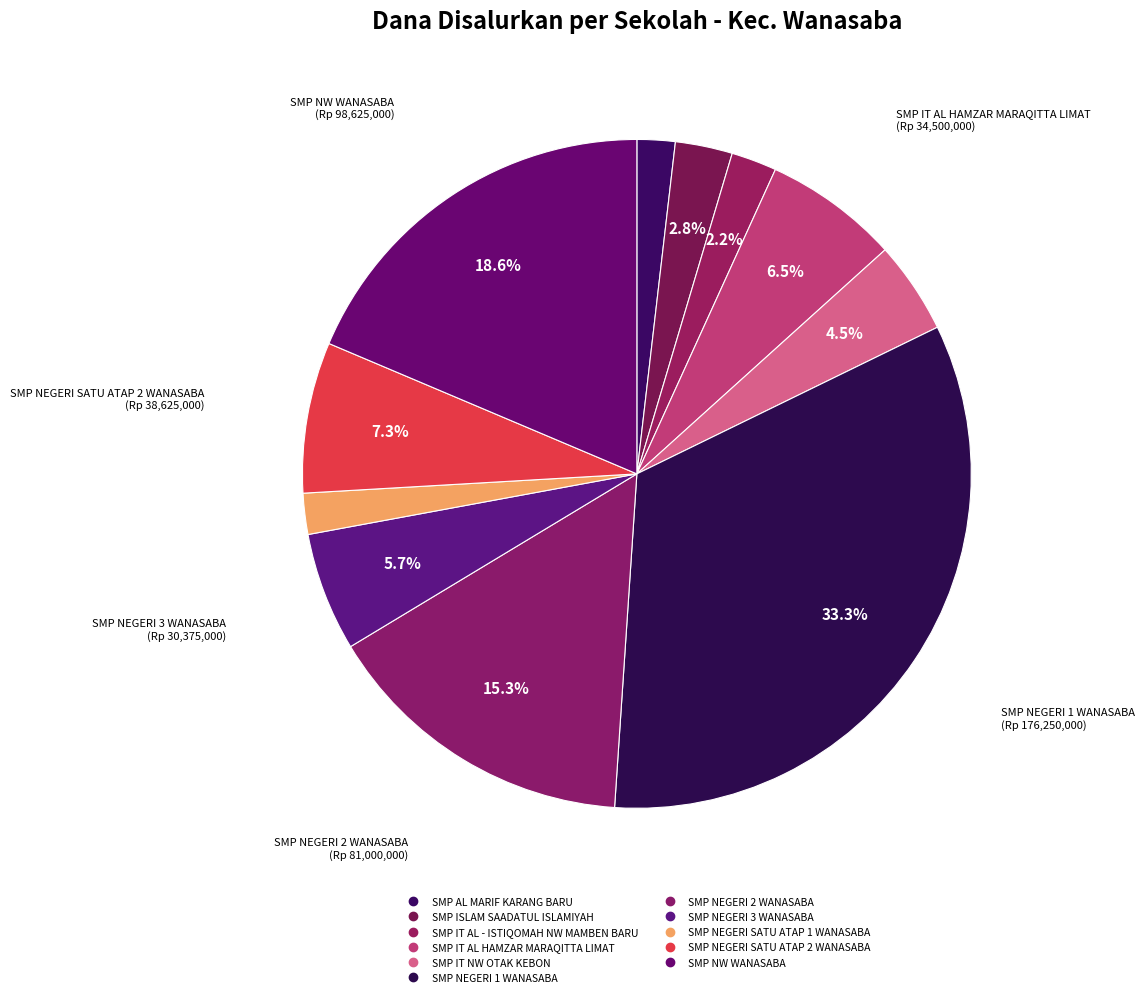

Which category has the biggest portion of the pie?

SMP NEGERI 1 WANASABA